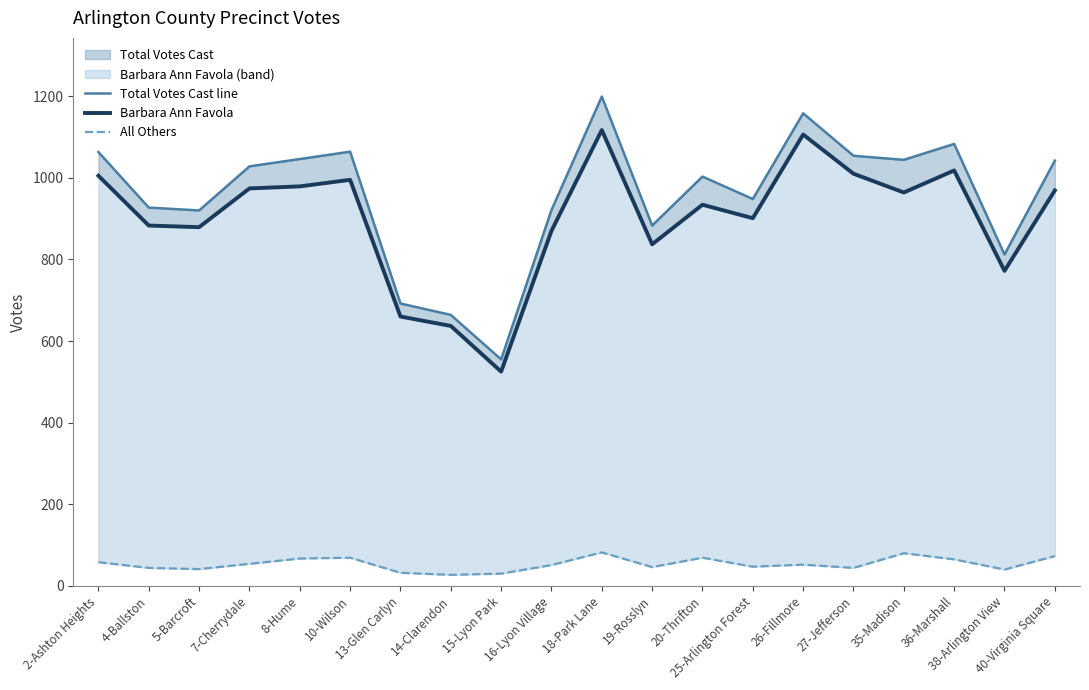

Reading left to right, list all the values displayed in this chart.

Total Votes Cast line: 1063	927	920	1028	1046	1064	692	664	555	921	1199	883	1003	948	1158	1054	1044	1083	812	1042
Barbara Ann Favola: 1005	883	879	974	979	995	660	637	525	870	1117	837	934	901	1106	1010	964	1018	772	969
All Others: 58	44	41	54	67	69	32	27	30	51	82	46	69	47	52	44	80	65	40	73